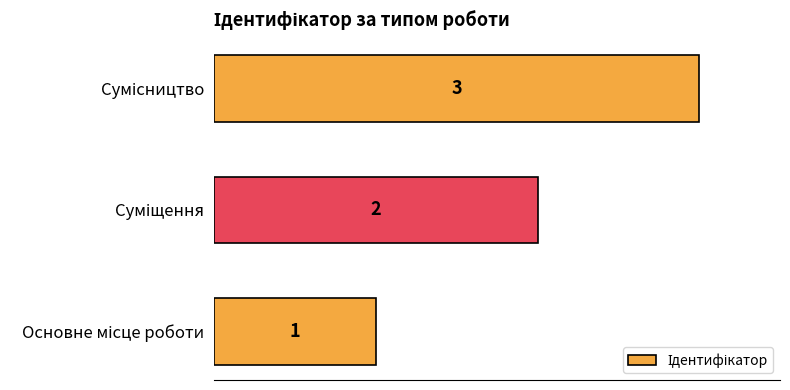

What is the difference between the maximum and minimum values?

2